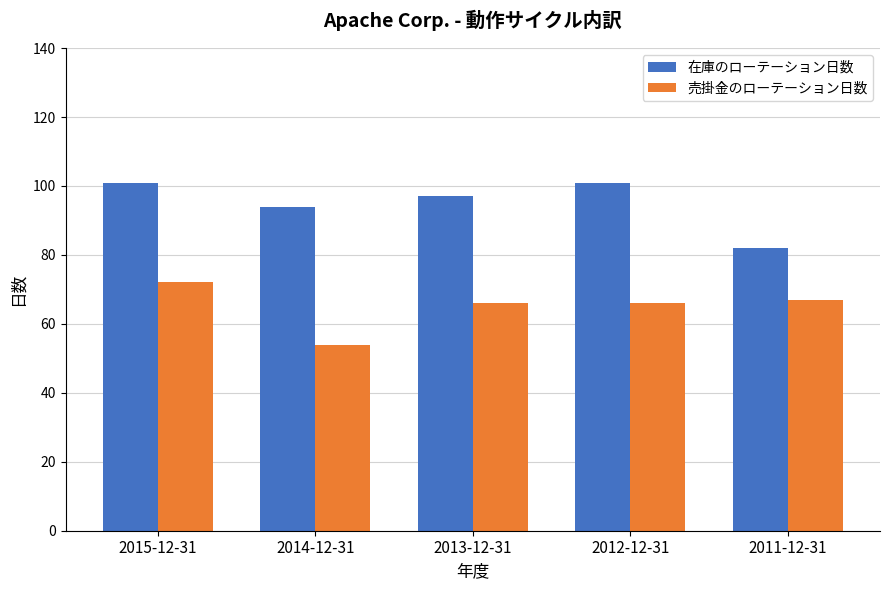

List the series in order of their peak value, lowest first.

売掛金のローテーション日数, 在庫のローテーション日数